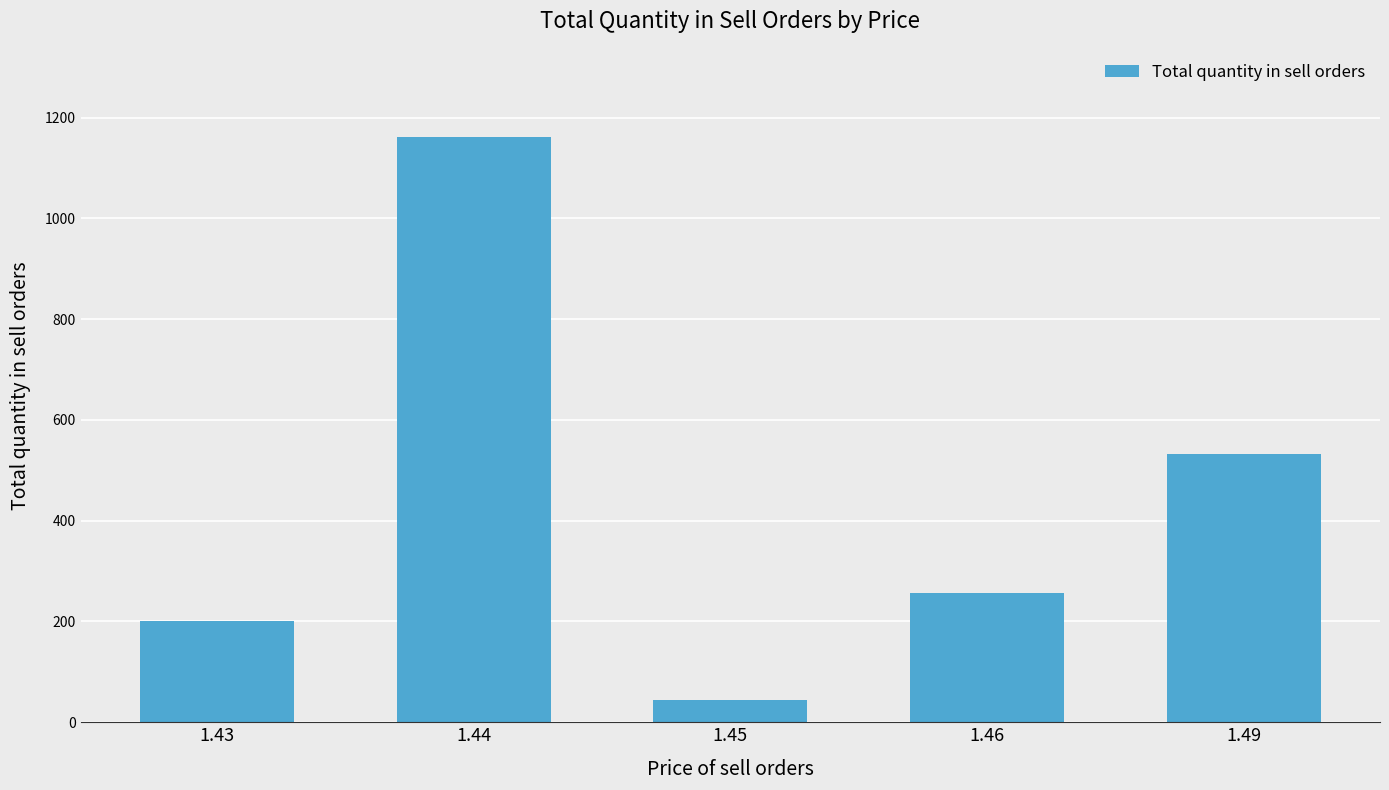

Where does the data first go above 257?

1.44